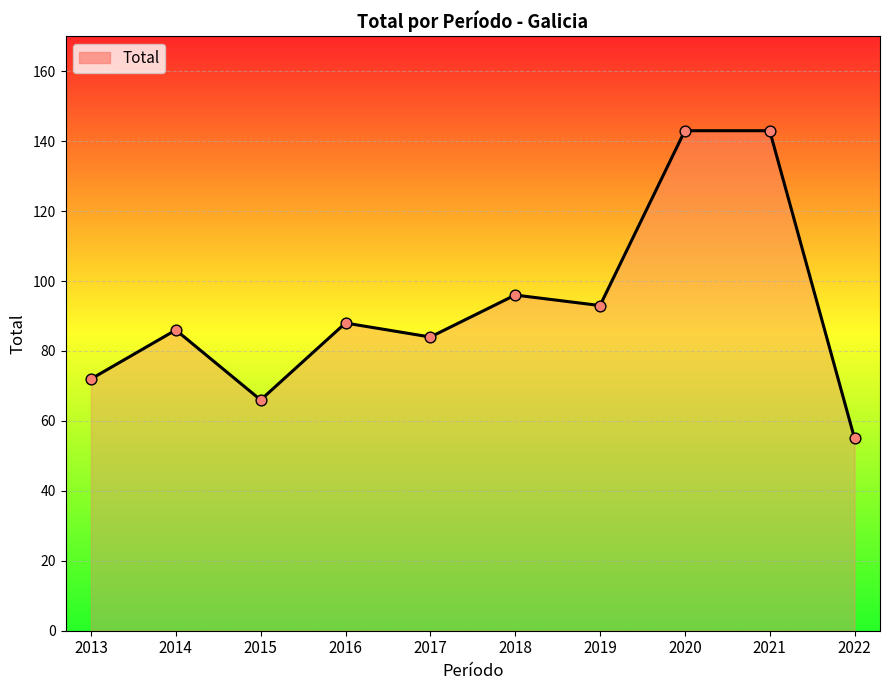

What is the change in value from 2017 to 2022?

-29